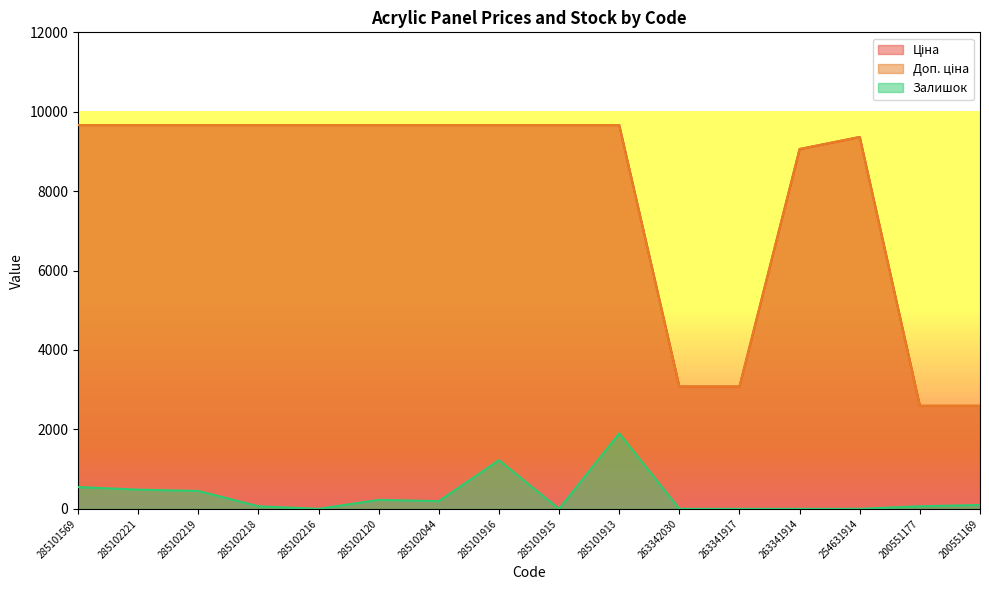

Which has a higher value, 285101569 or 263341914?

285101569